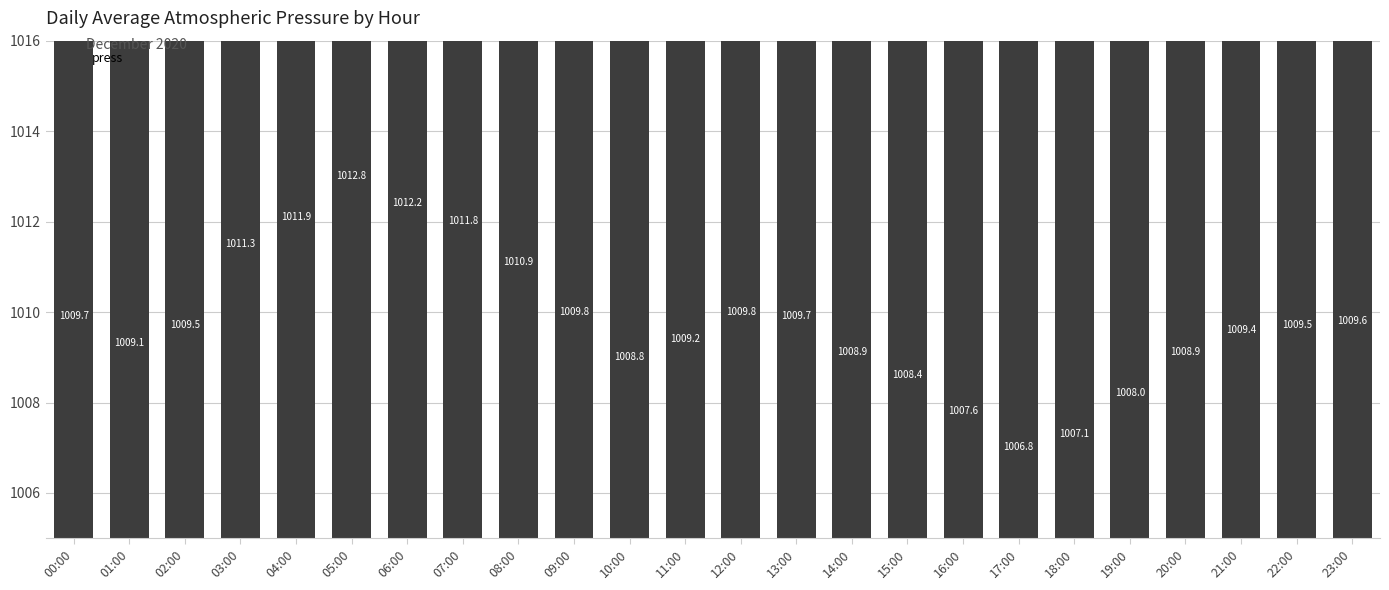

Is it true that the value at 16:00 is 1375.3?

False